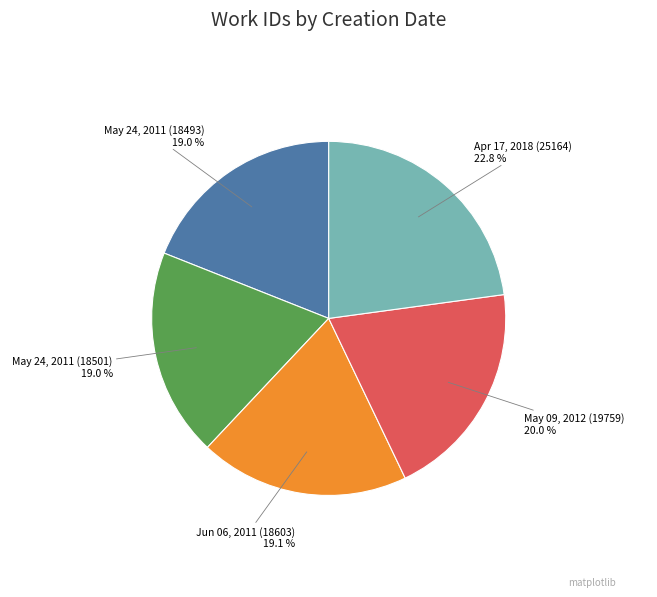

Is there a majority slice in this chart?

No